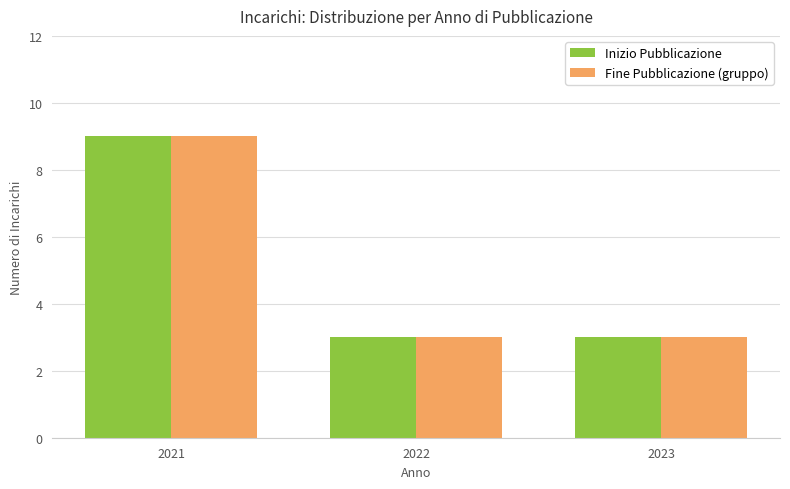

Reading left to right, extract all data points from this chart.

Inizio Pubblicazione: 2021=9	2022=3	2023=3
Fine Pubblicazione (gruppo): 2021=9	2022=3	2023=3